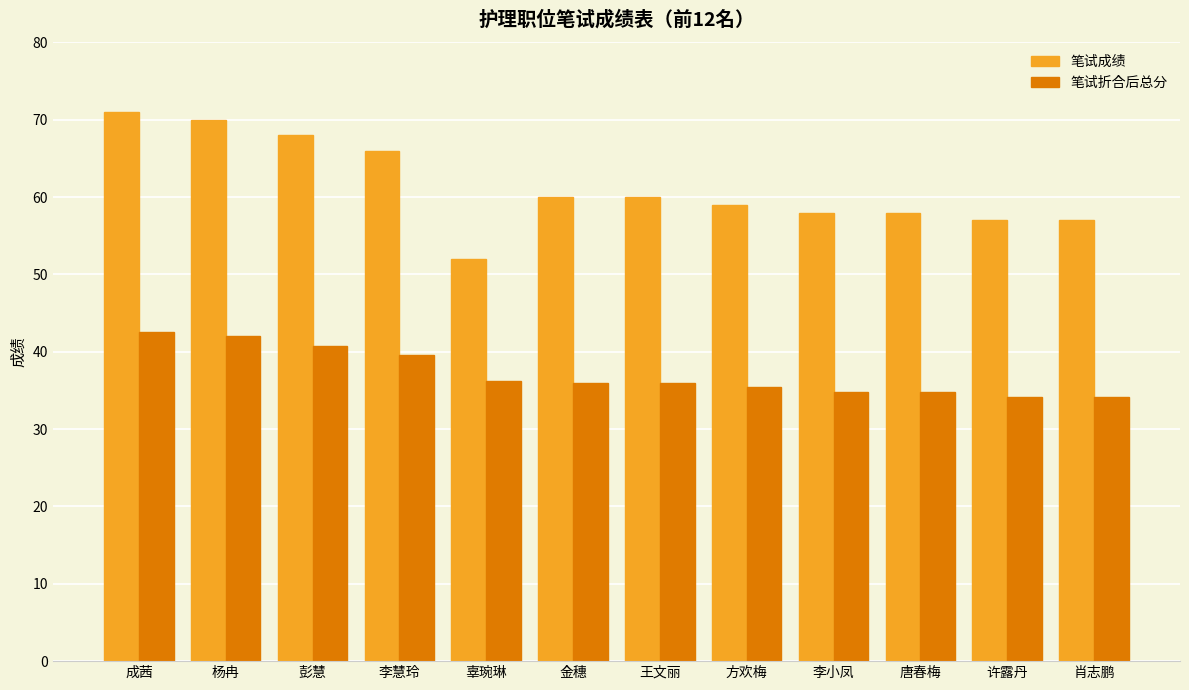

Rank the series by their maximum value, from lowest to highest.

笔试折合后总分, 笔试成绩